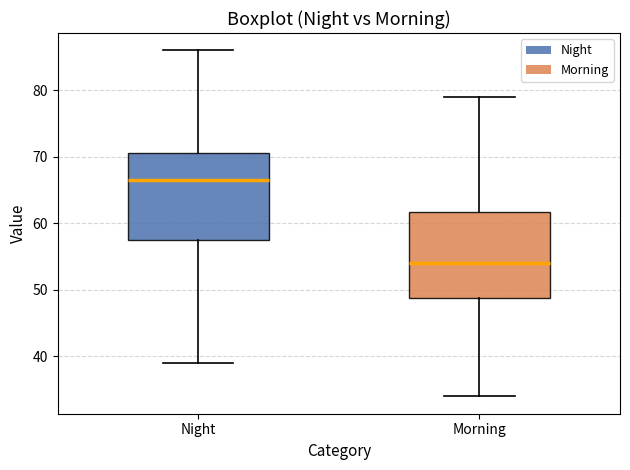

Where does the upper whisker of the box for Night end on the y-axis? The values are not printed on the chart, so give them approximately, as read against the axis.

86